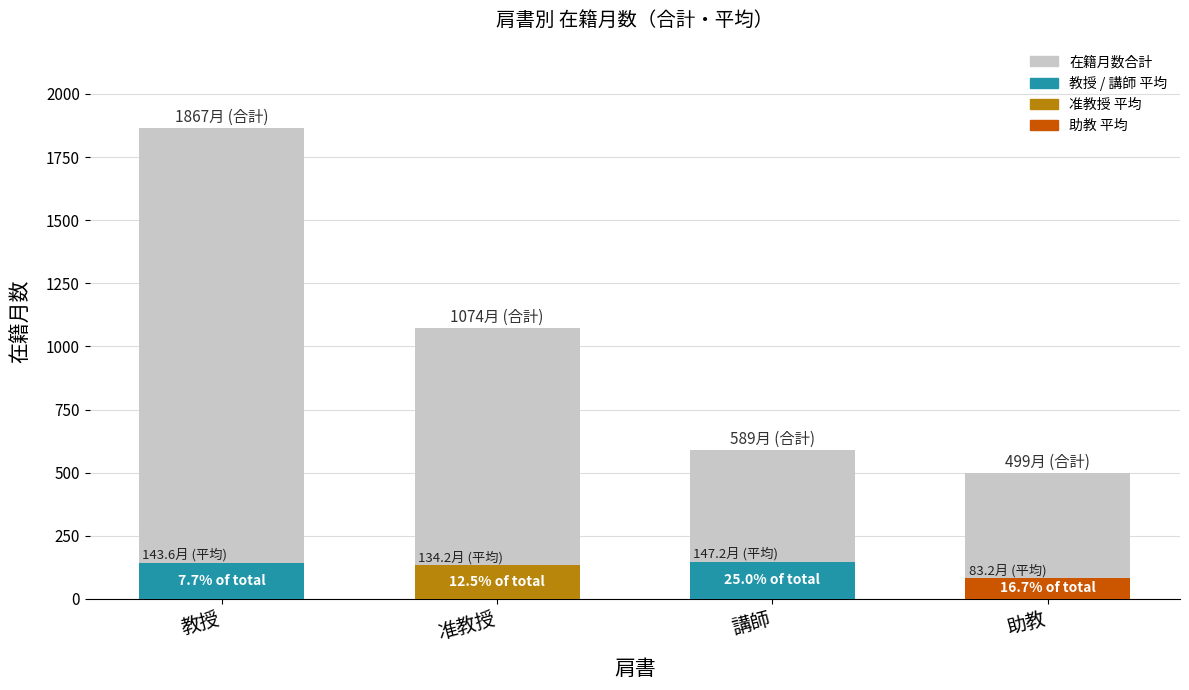

What is the label of the 3rd bar from the left?

講師